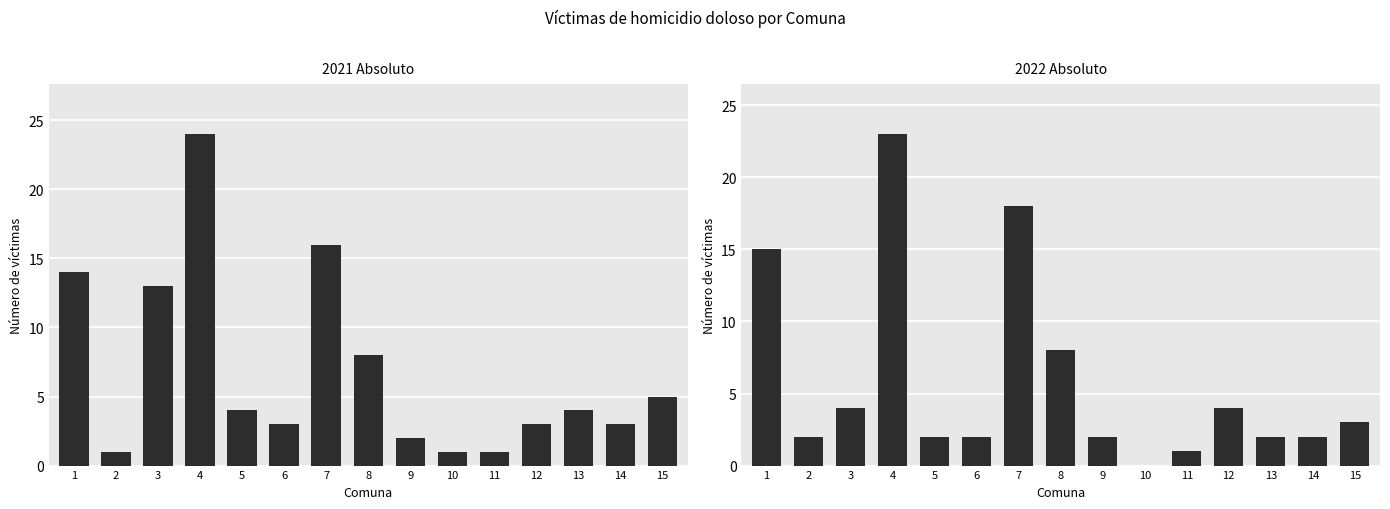

Which series has the widest spread of values?

2021 Absoluto